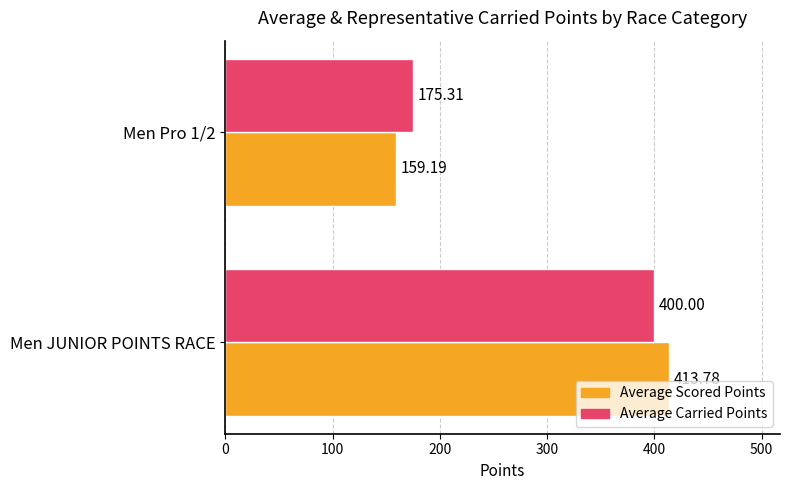

How many categories are shown in the chart?

2